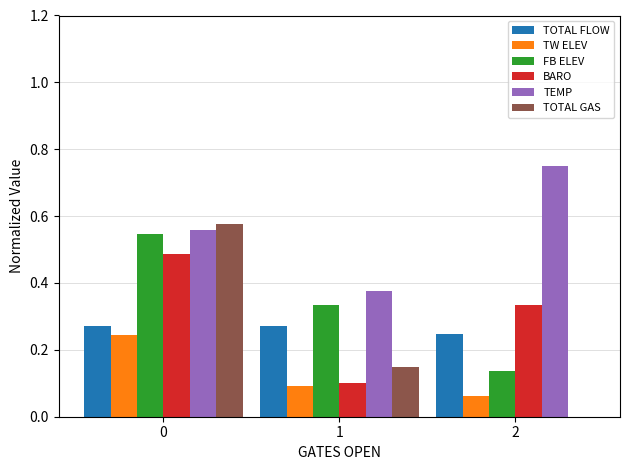

Which series has the largest total across all categories?

TEMP